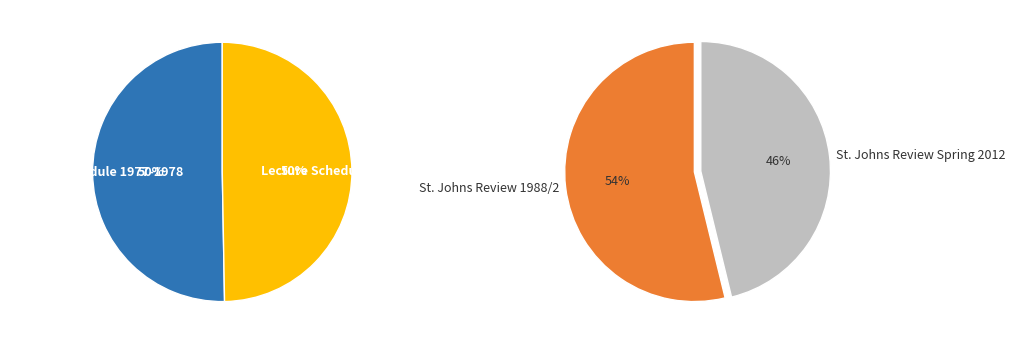

Which category has the smallest portion of the pie?

St. Johns Review Spring 2012